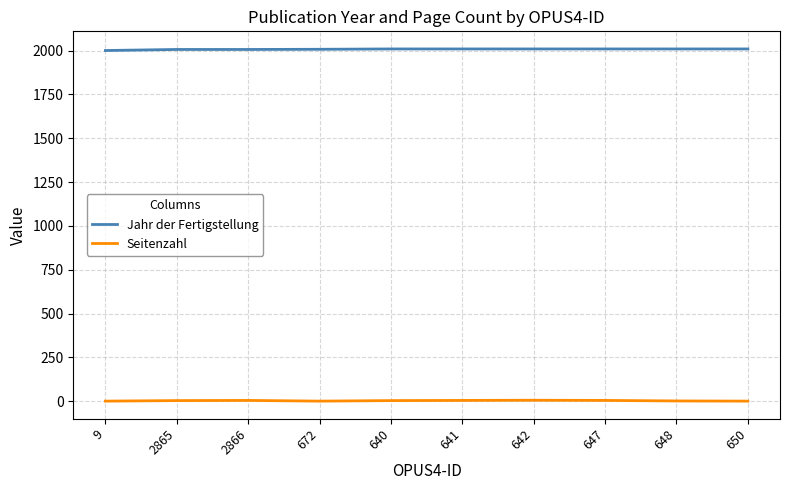

What is the maximum value for Jahr der Fertigstellung?

2010